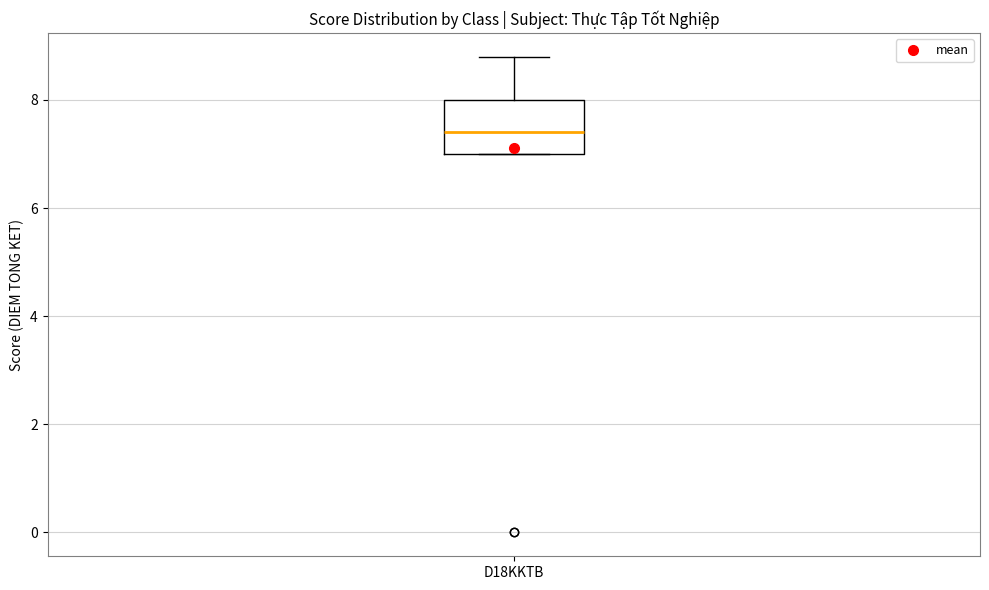

Where is the upper edge of the box for D18KKTB on the y-axis? The values are not printed on the chart, so give them approximately, as read against the axis.

8.0